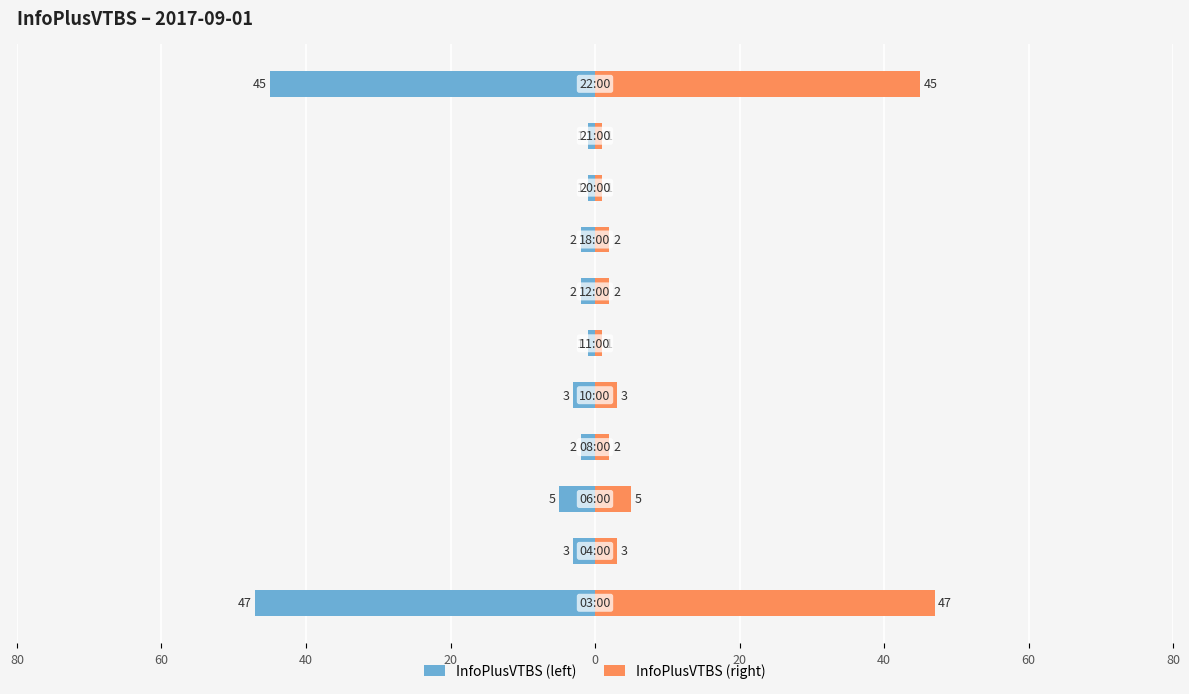

Which series has the widest spread of values?

InfoPlusVTBS (left)